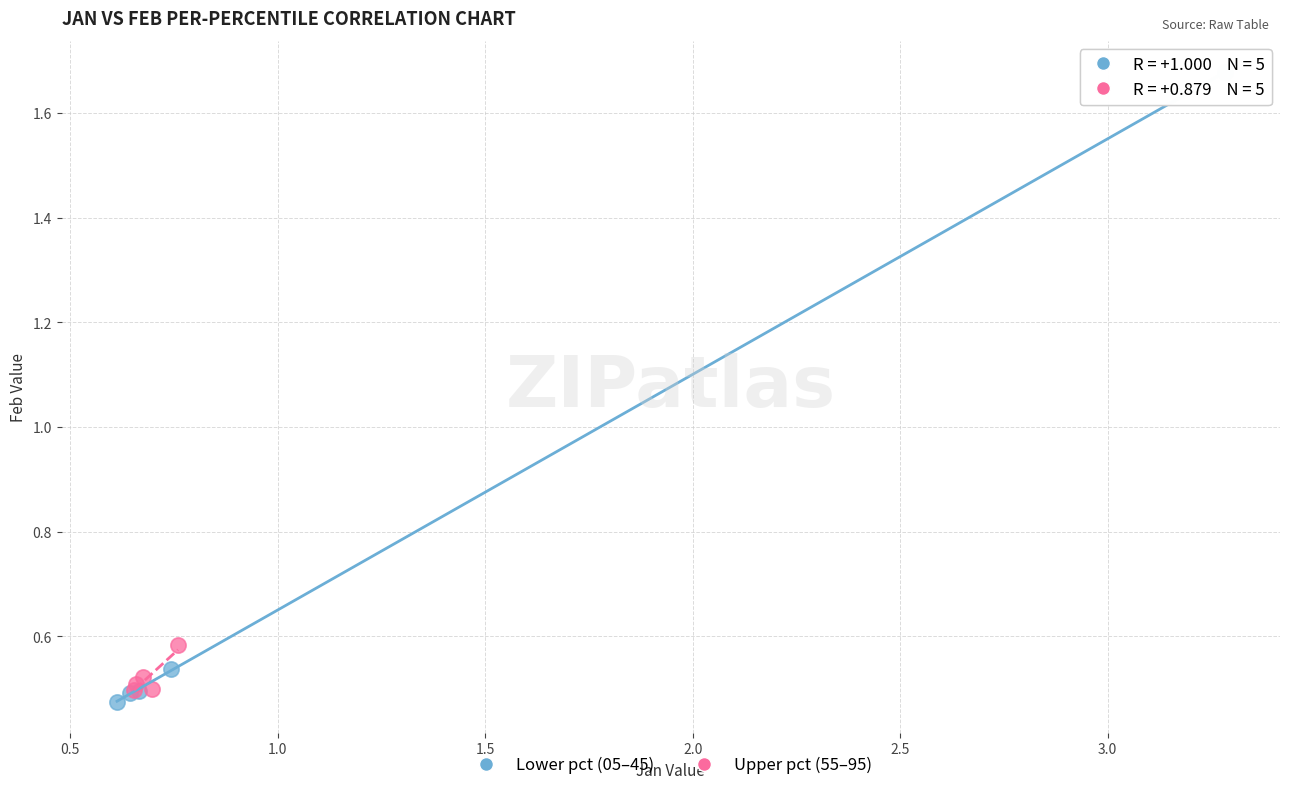

Which series contains the lowest Y value?

Lower pct (05–45)